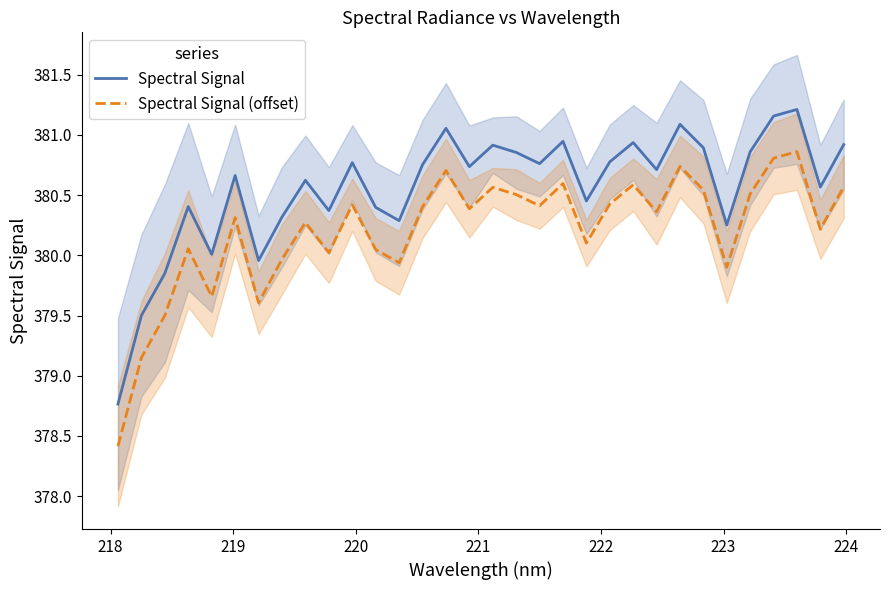

What is the minimum value for Spectral Signal (offset)?

378.4